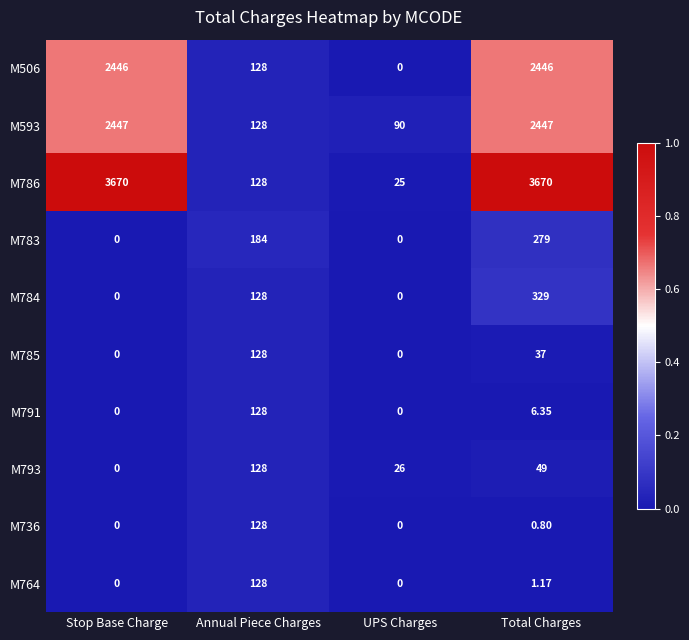

At which label is M785 closest to 64?

Total Charges